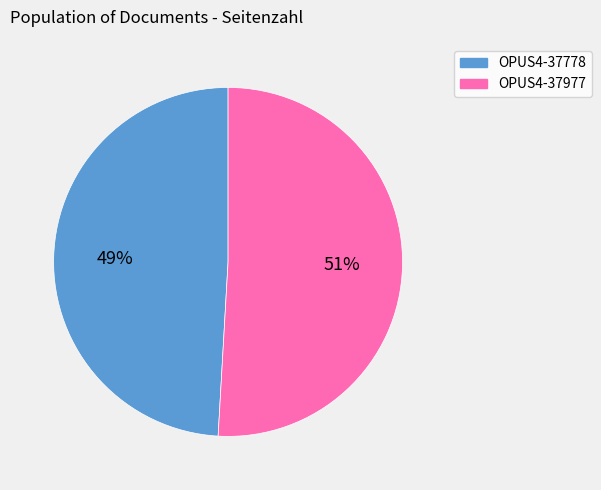

To the nearest percent, what is the average slice percentage?

50%